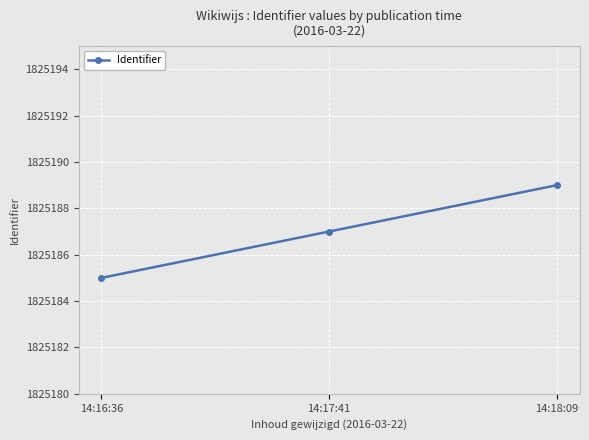

Which category has the lowest value across all series?

14:16:36